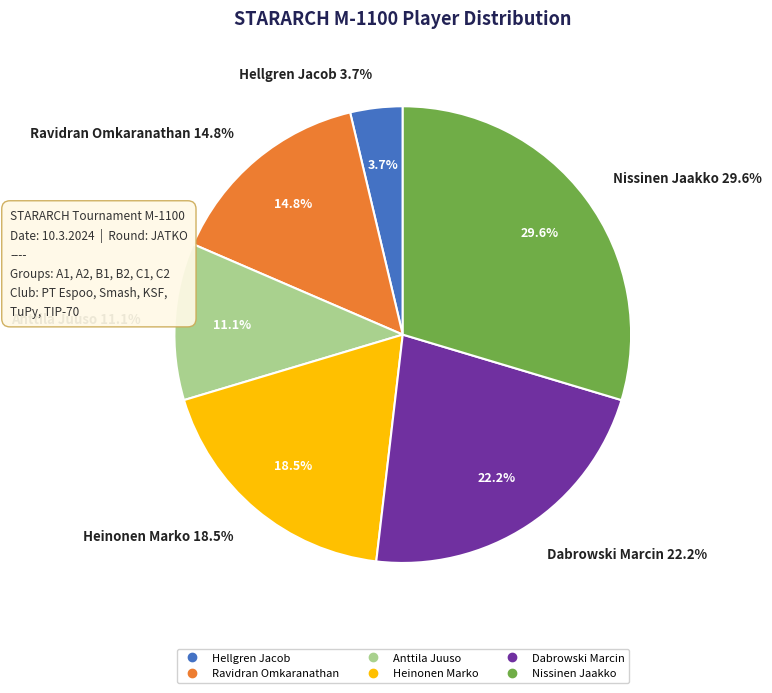

Which has a higher value, Nissinen Jaakko or Heinonen Marko?

Nissinen Jaakko